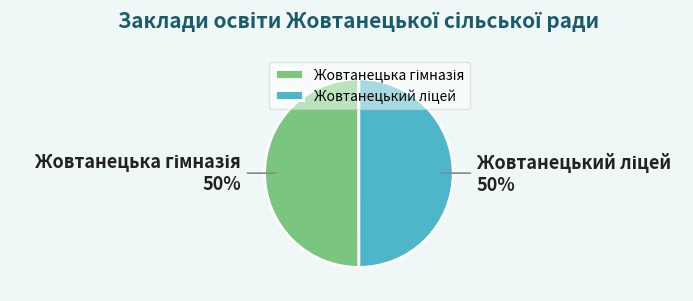

To the nearest percent, what is the average slice percentage?

50%